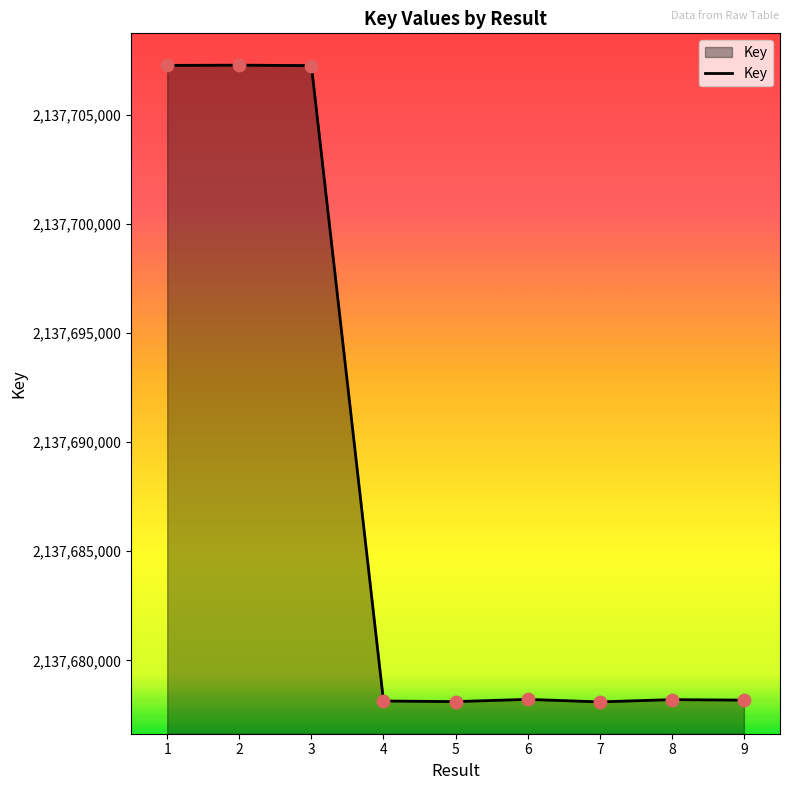

What is the change in value from 8 to 9?

-23